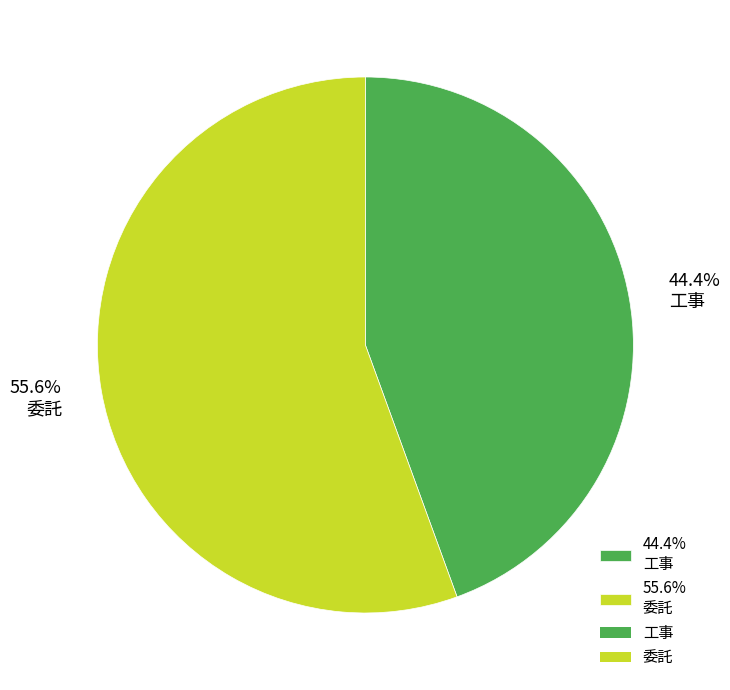

Does 44.4% 工事 represent more than half of the total?

No